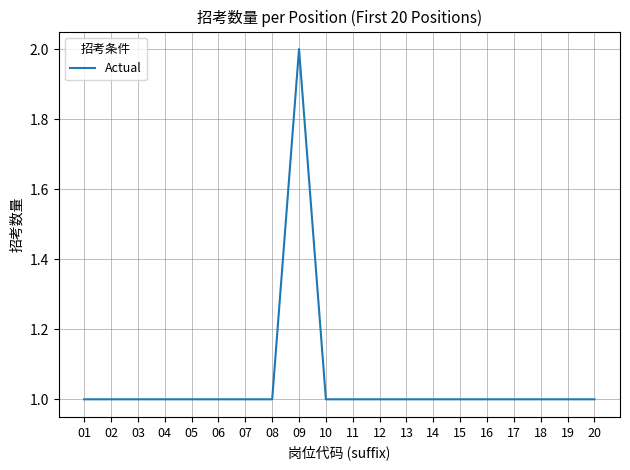

Approximately how many times larger is the value at 16 compared to 20?

1.0